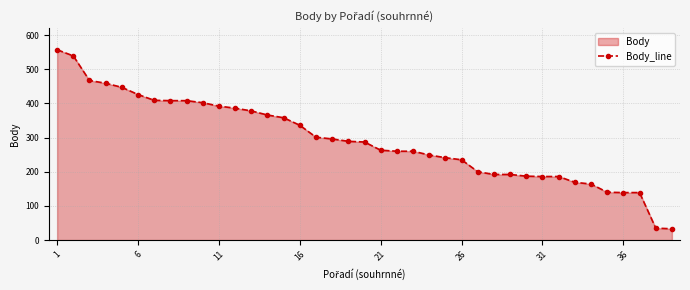

Is it true that the value at 1 is 825?

False